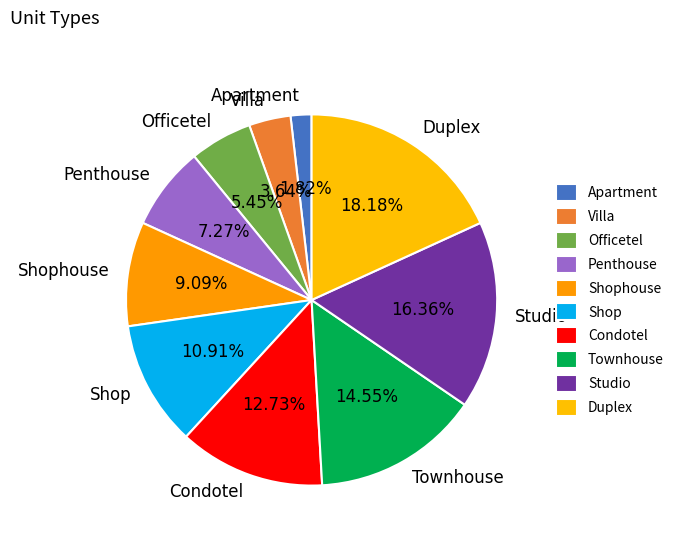

True or false: Shop accounts for 1% of the total.

False